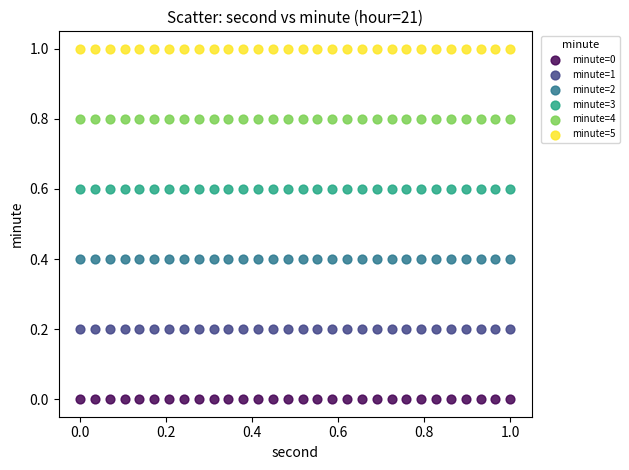

Which series reaches the maximum Y coordinate?

minute=5